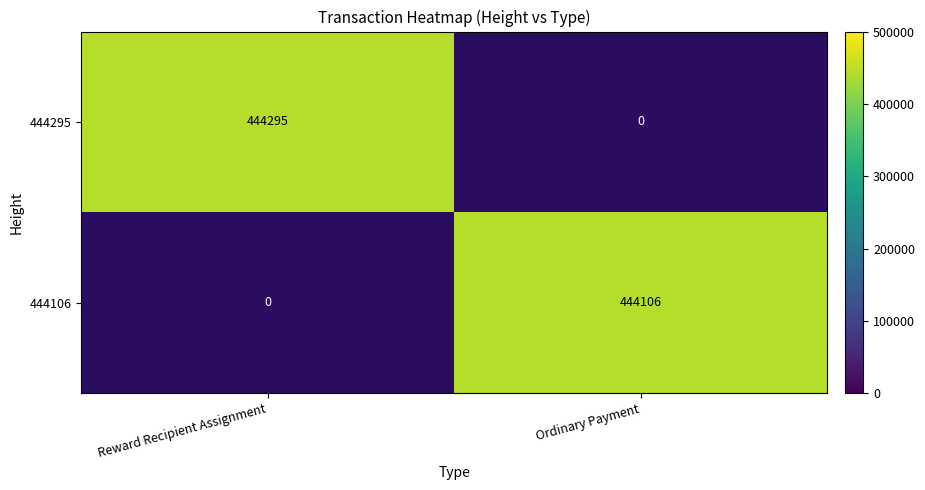

Is it true that 444295 equals 444295 at Reward Recipient Assignment?

True